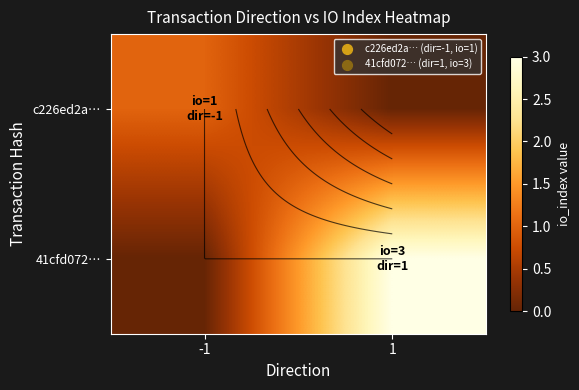

List the labels in order of c226ed2a… value, largest first.

-1, 1